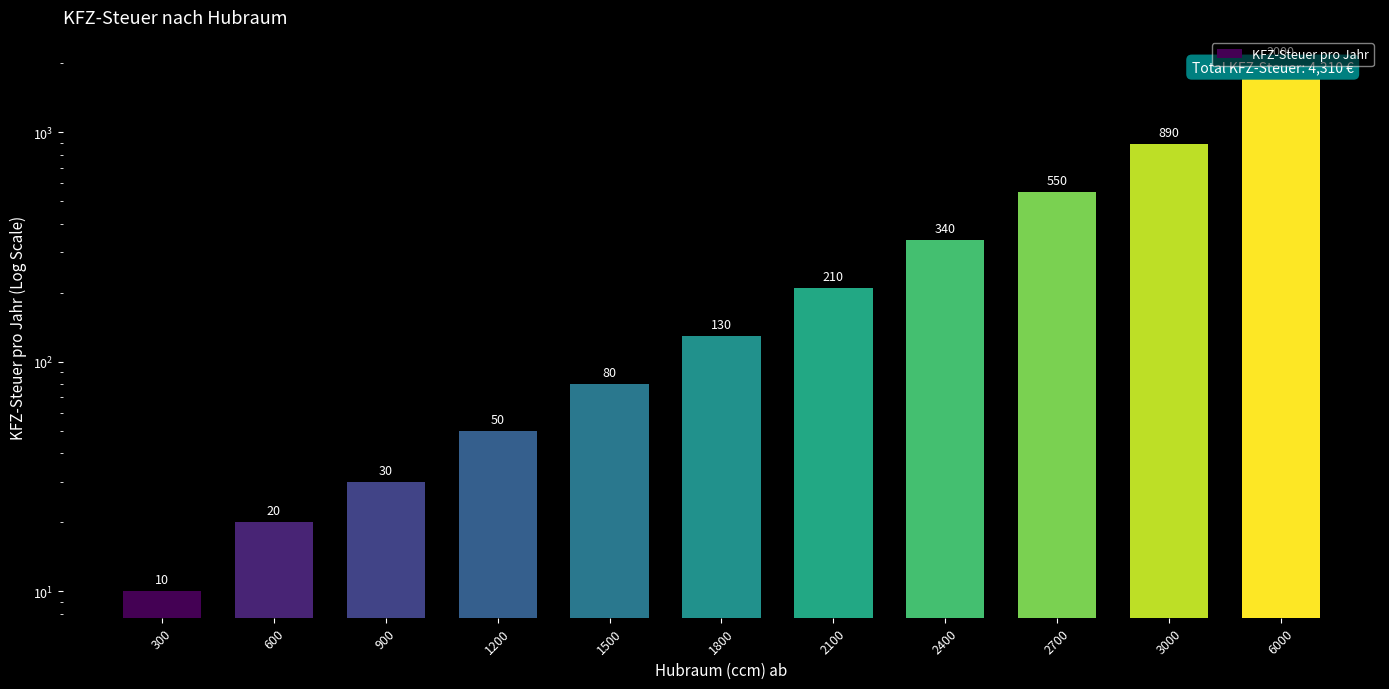

What is the minimum value shown in the chart?

10